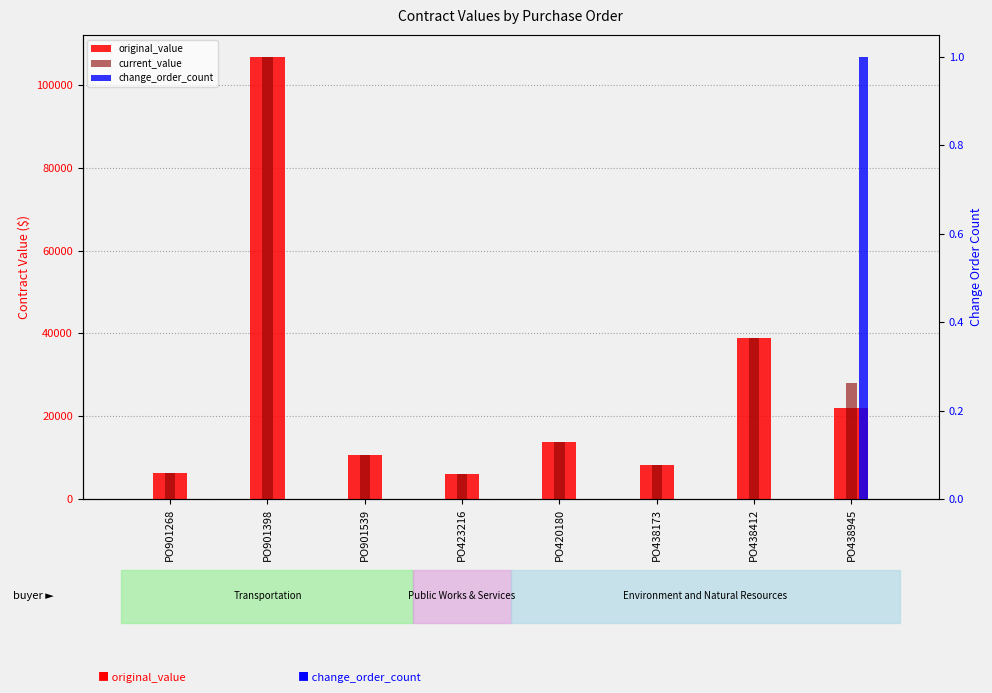

What is the lowest value of the original_value series?

5990.0